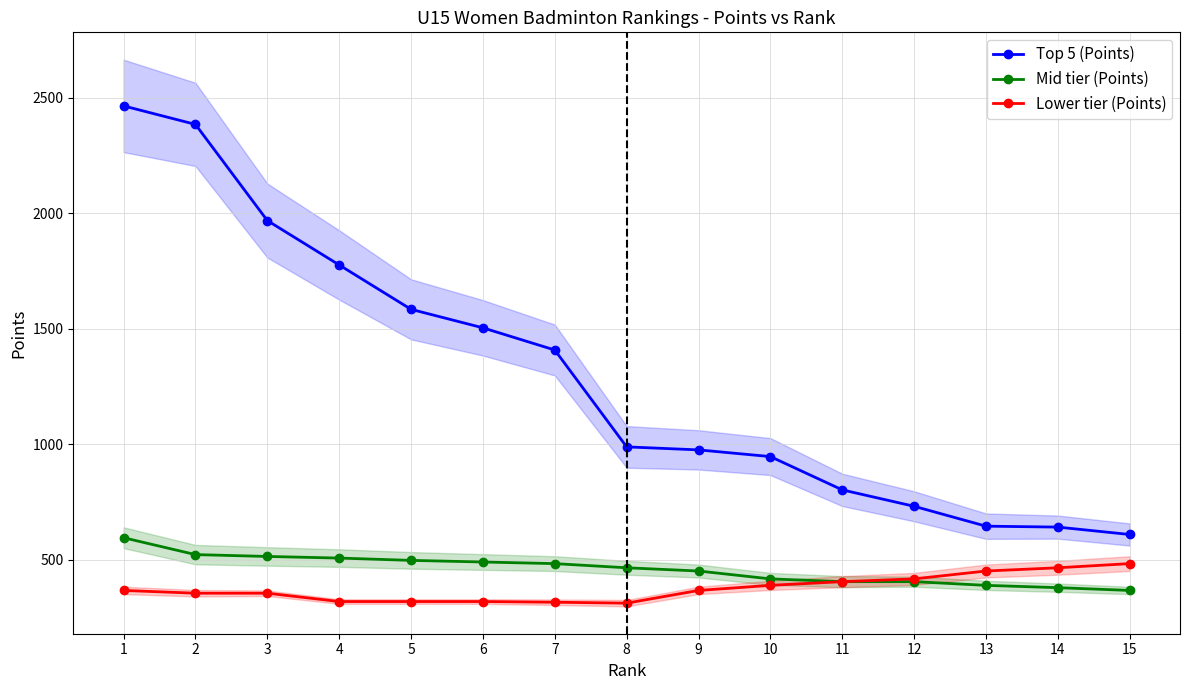

At 15, list the series in order from largest to smallest.

Top 5 (Points), Lower tier (Points), Mid tier (Points)